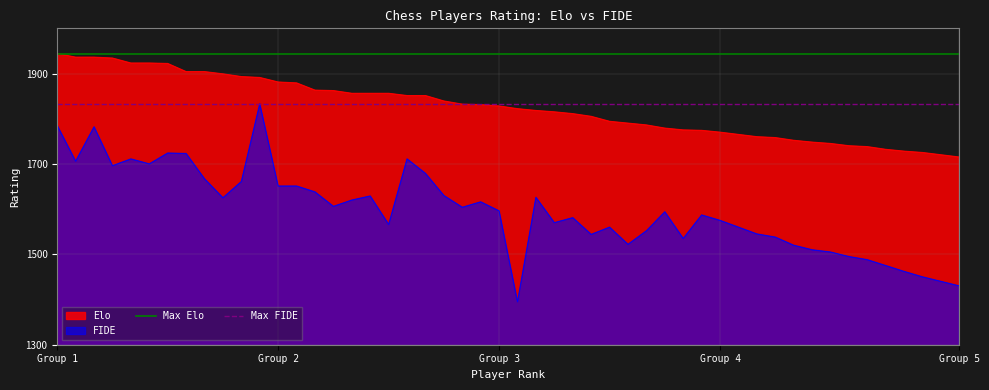

At how many categories does at least one series exceed 1861?

2